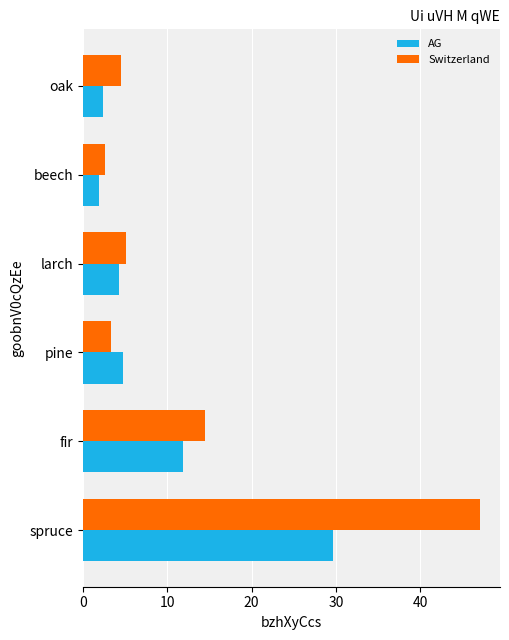

List the series in order of their peak value, lowest first.

AG, Switzerland